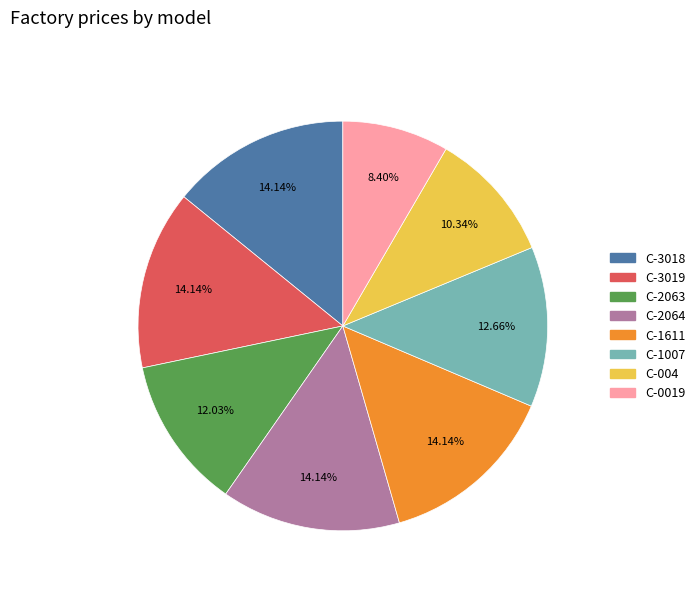

How many slices are in this pie chart?

8